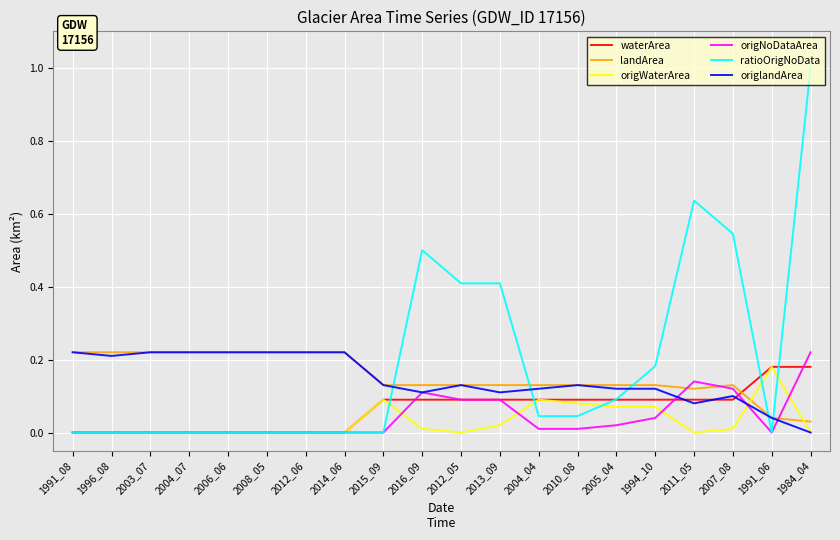

The origNoDataArea series shows 0.1 at 2016_09. True or false?

True